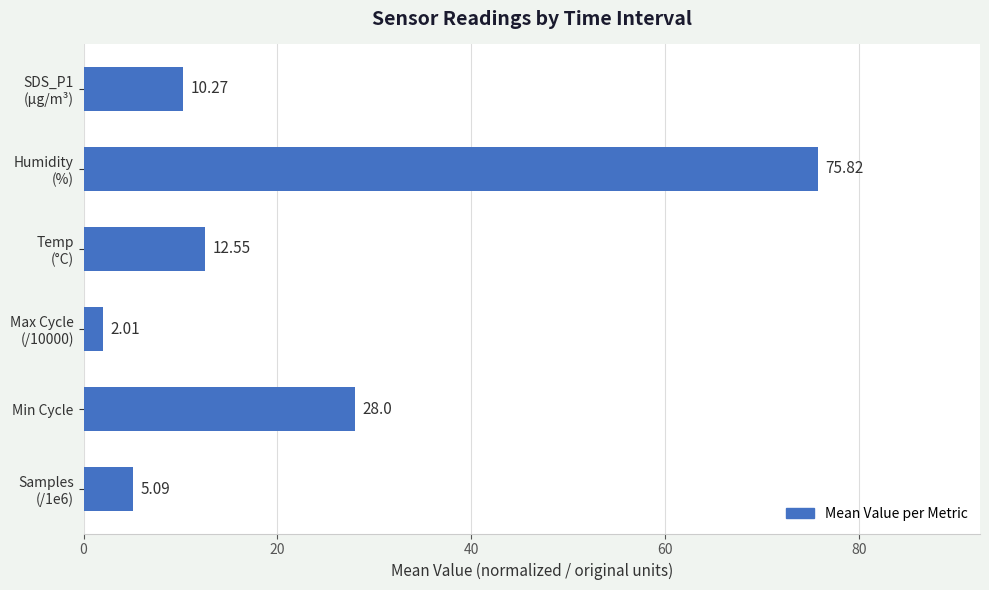

What is the label of the 5th bar from the top?

Min Cycle